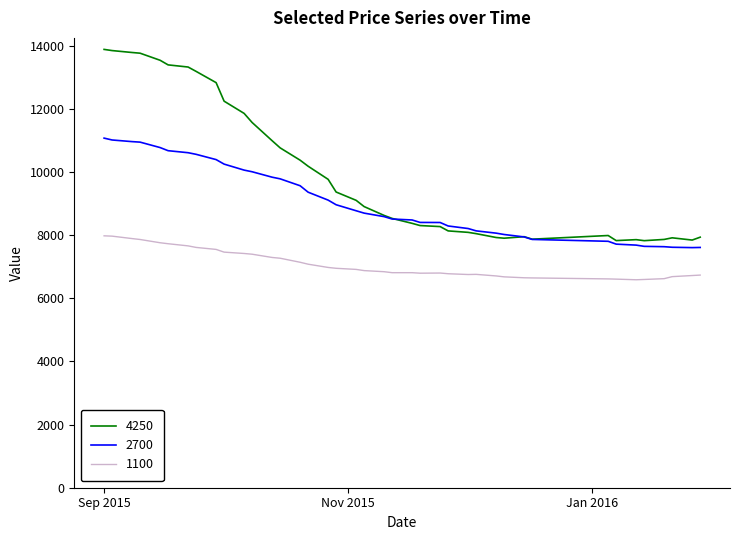

Which series has the largest range (max minus min)?

4250